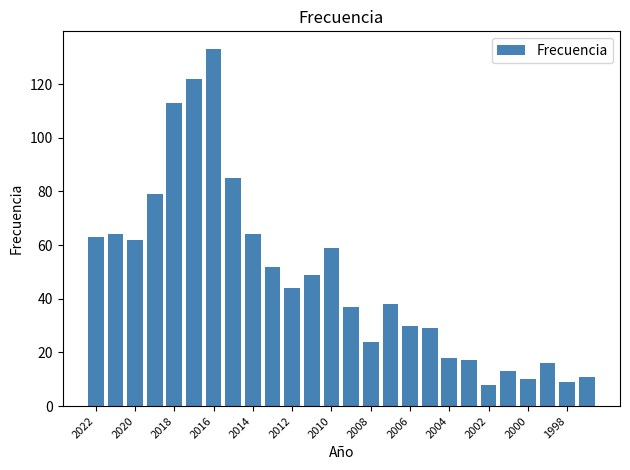

What is the minimum value shown in the chart?

8